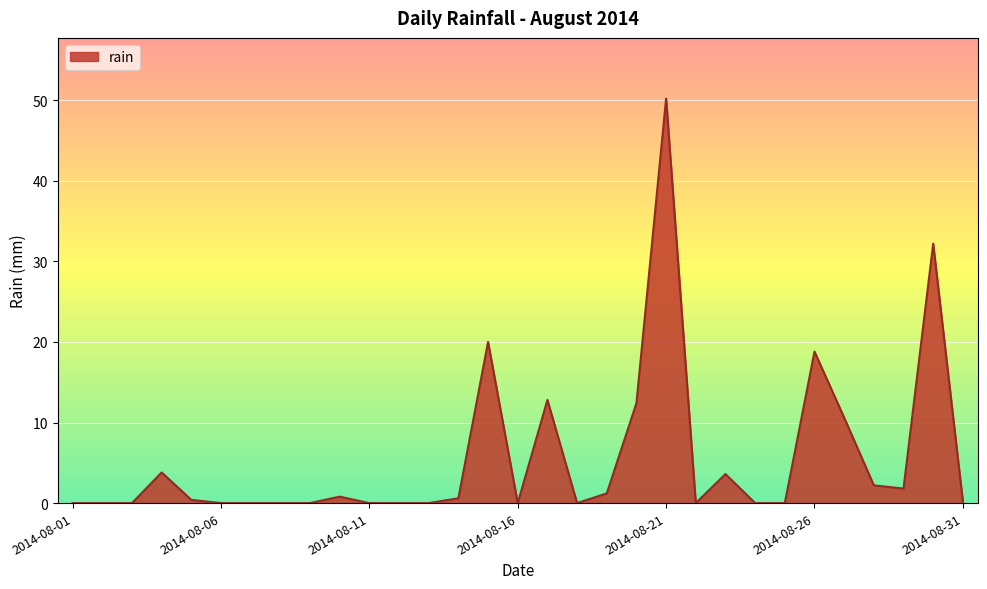

What is the difference between the maximum and minimum values?

50.2